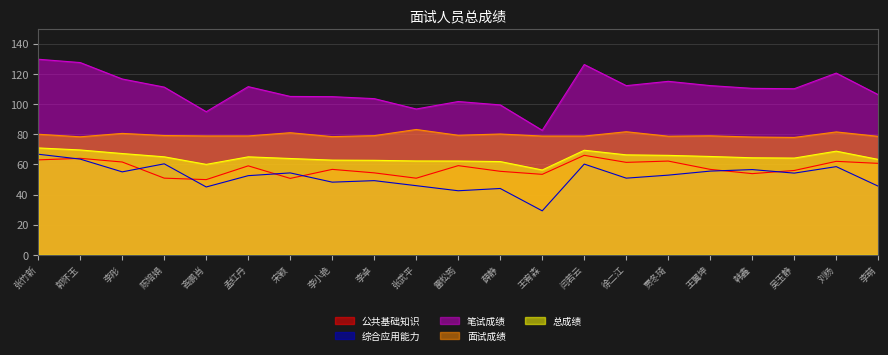

Where does the 面试成绩 series first go above 78?

张竹新